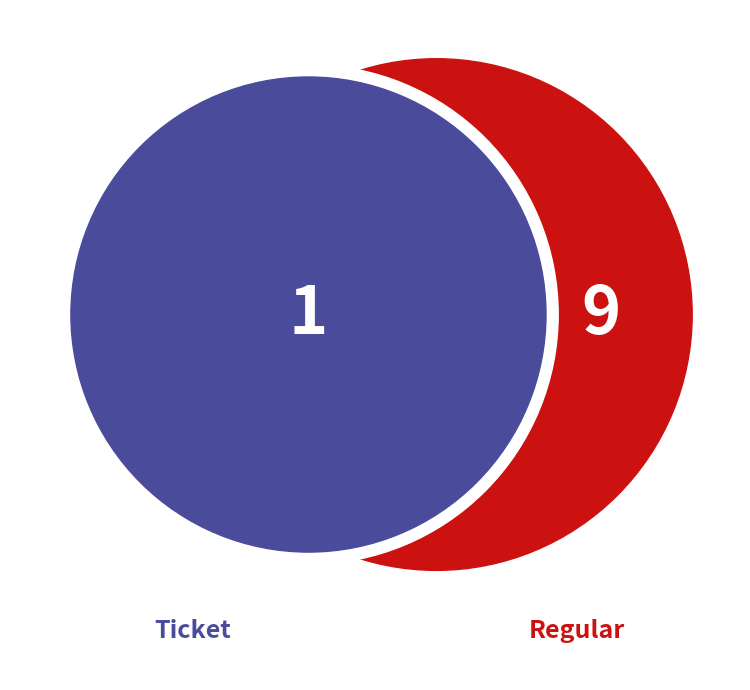

The Regular slice represents 76% of the pie. True or false?

False